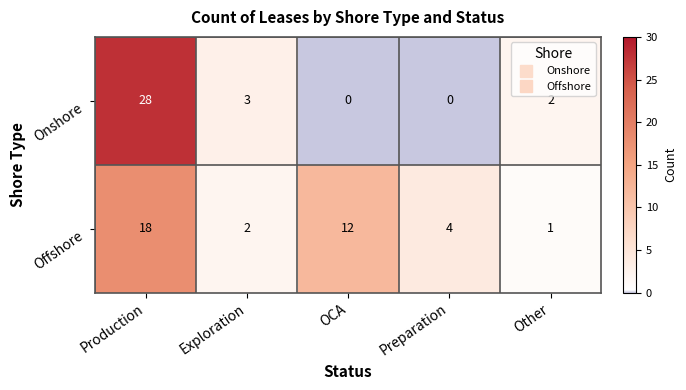

List the series in order of their peak value, highest first.

Onshore, Offshore